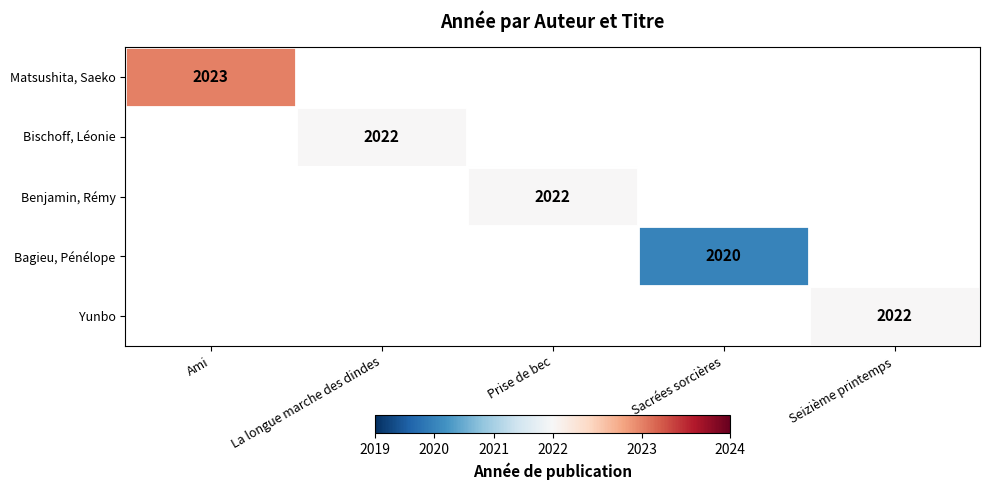

Is it true that Matsushita, Saeko equals 697 at Ami?

False